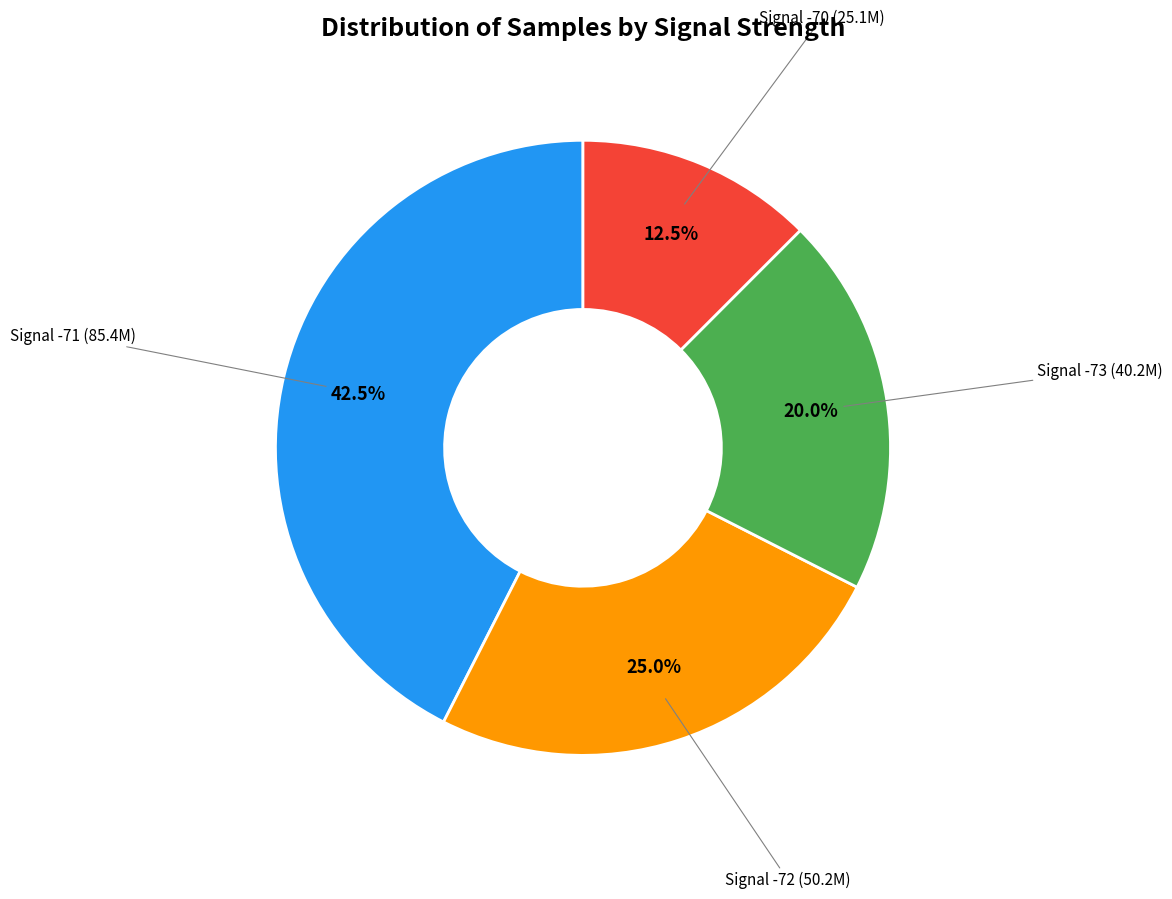

How many segments does this pie chart have?

4